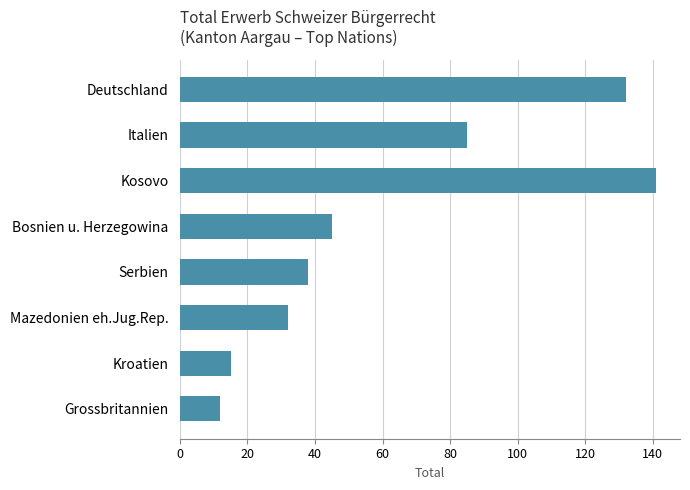

The value at Mazedonien eh.Jug.Rep. is 9. True or false?

False